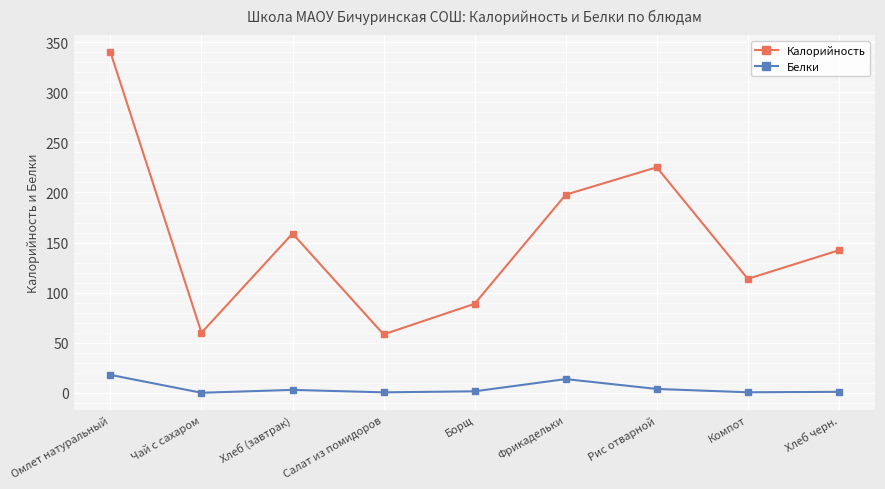

What position from the left is Компот?

8